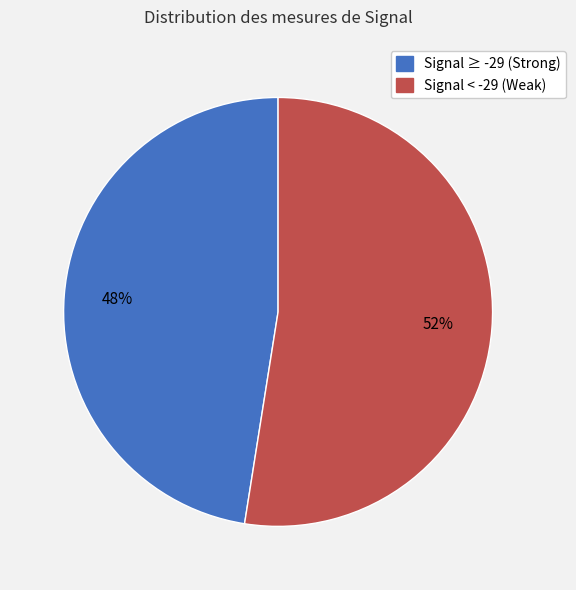

Is there any slice that represents more than half of the pie?

Yes